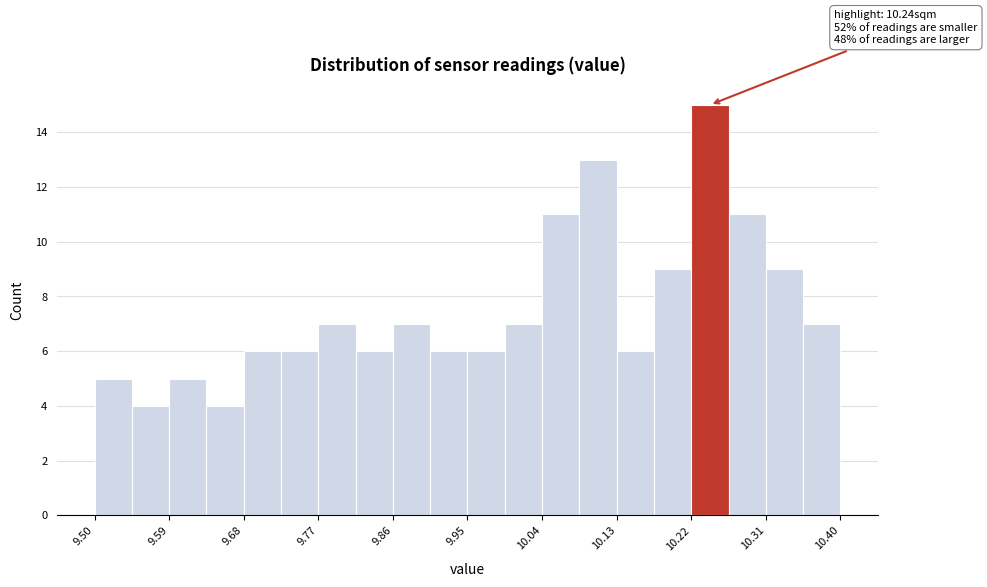

Over which range of the x-axis is the bar tallest?

10.220 to 10.265